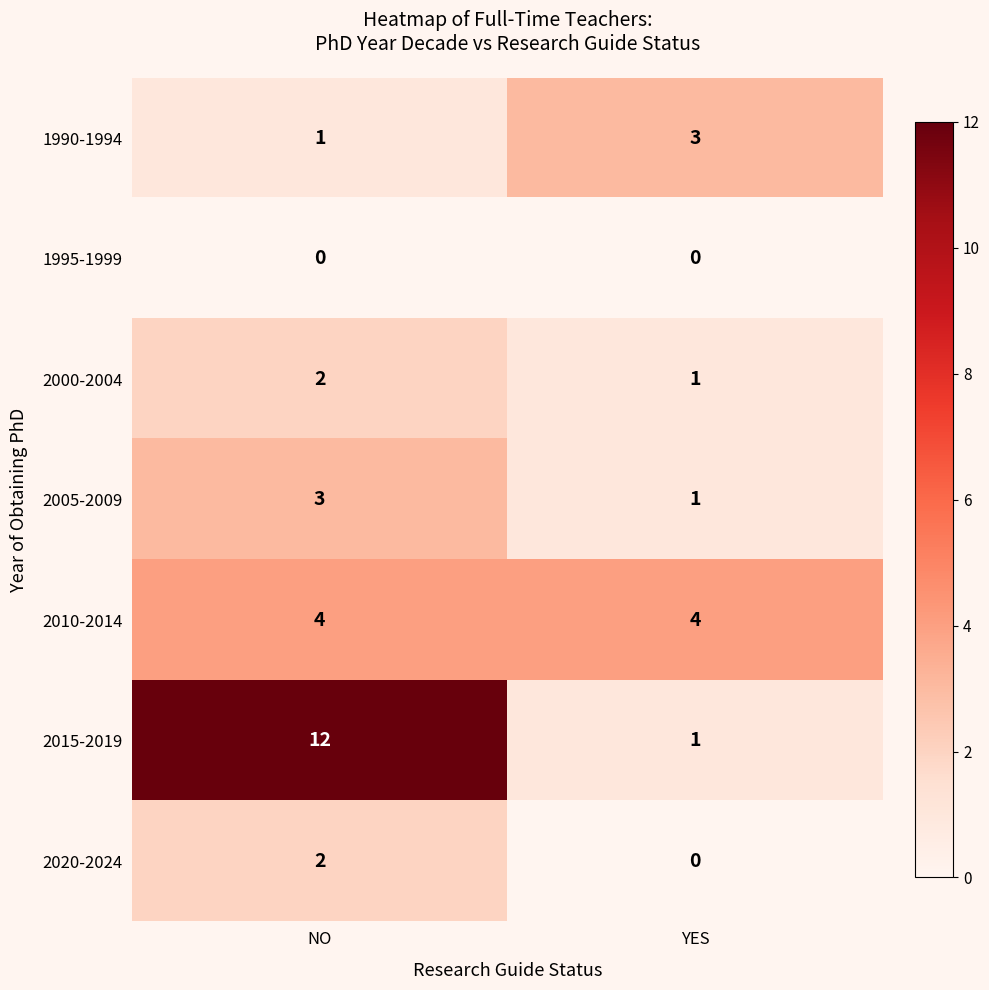

List the labels in order of 2015-2019 value, smallest first.

YES, NO